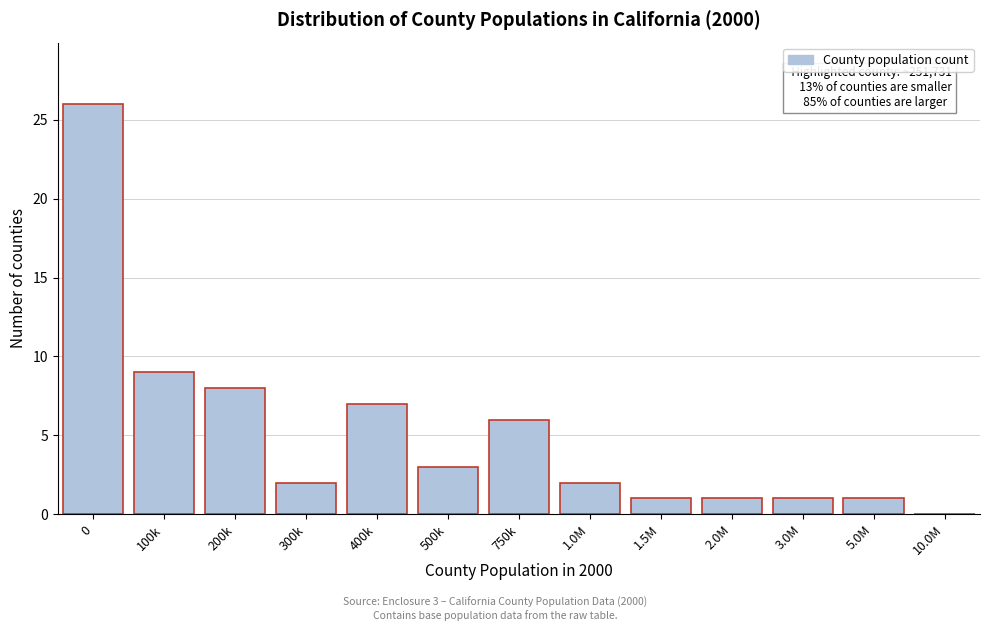

Reading left to right, extract all data points from this chart.

0=26	100k=9	200k=8	300k=2	400k=7	500k=3	750k=6	1.0M=2	1.5M=1	2.0M=1	3.0M=1	5.0M=1	10.0M=0